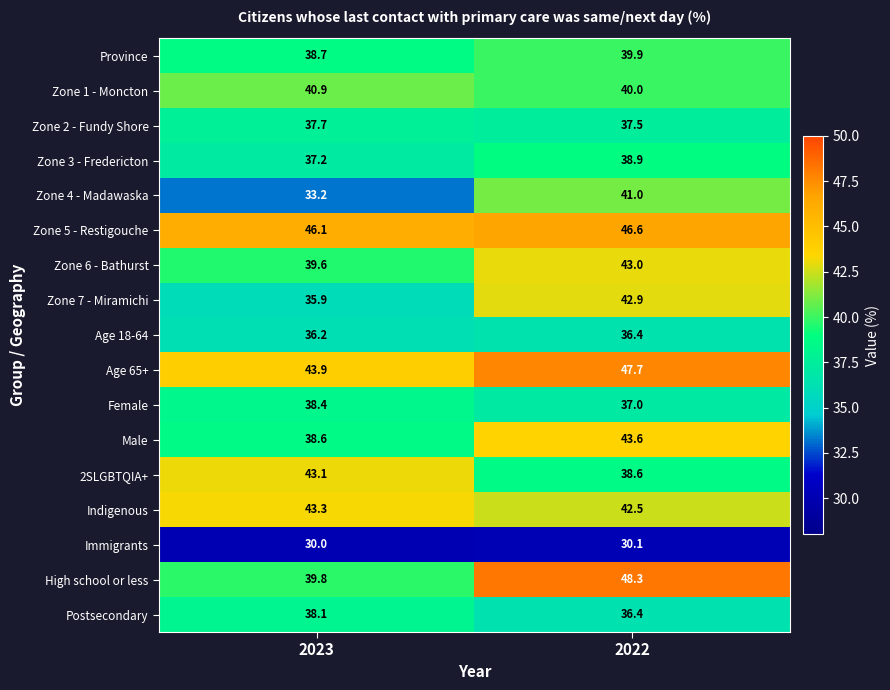

What is the greatest value displayed?

48.3